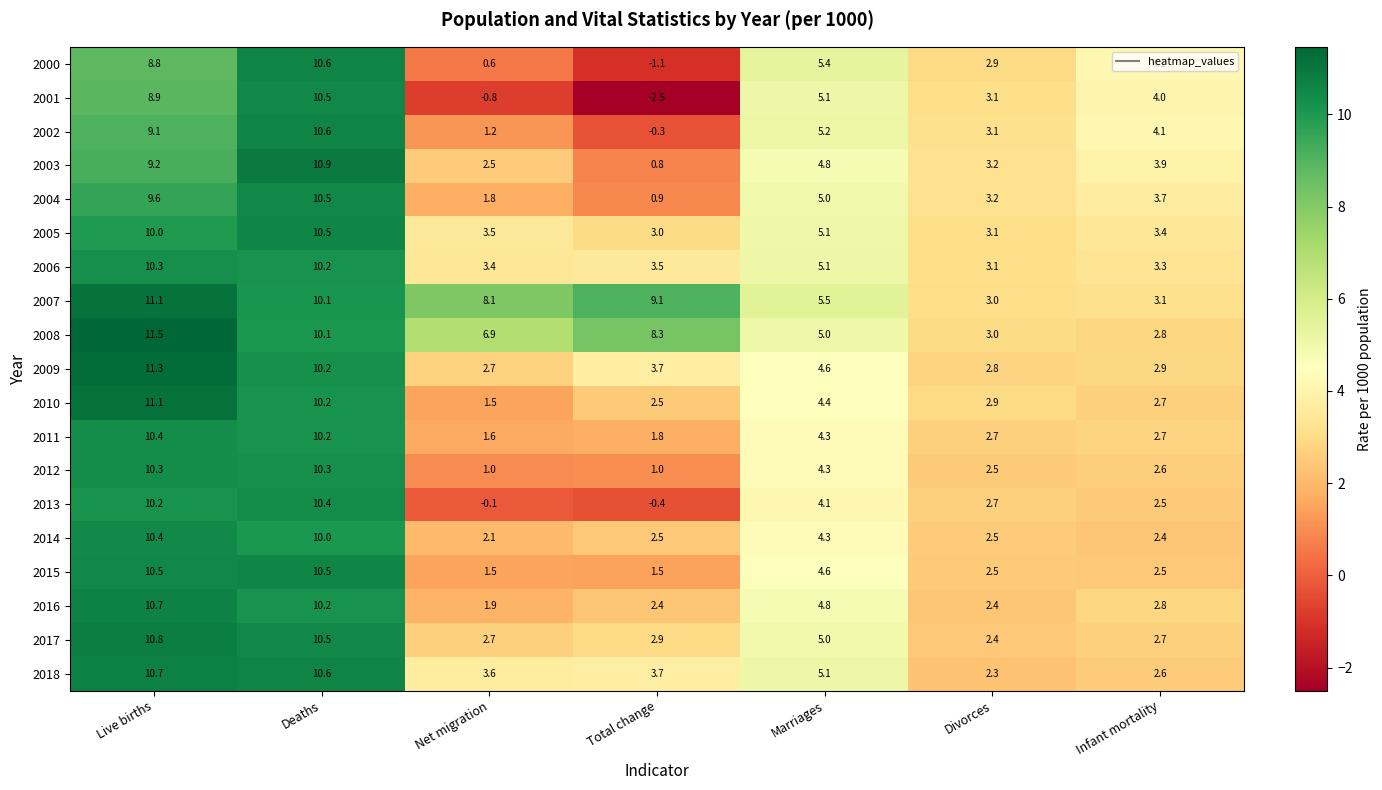

Is it true that 2012 equals 0.4 at Total change?

False